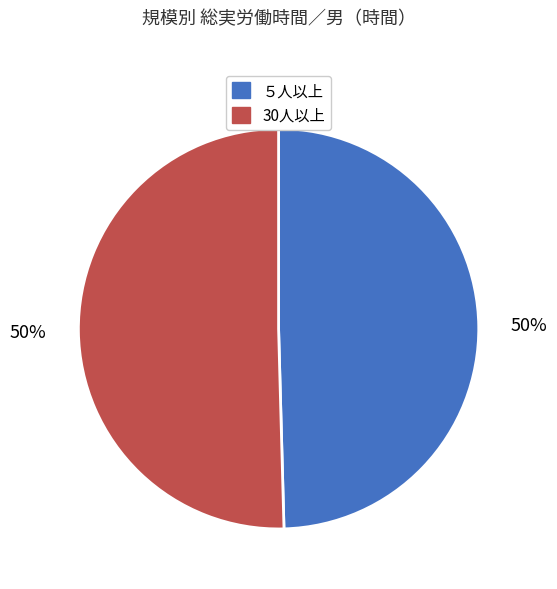

What percentage is the 30人以上 slice, to the nearest percent?

50%